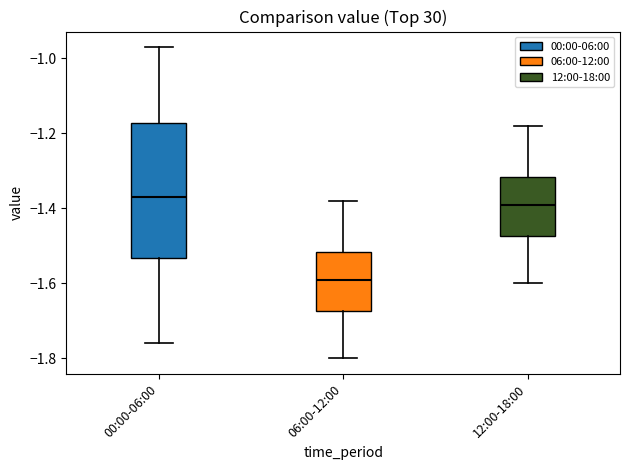

Reading left to right, transcribe this box plot: for each box, give where its median line is, the range the box spans, and where its two whiskers end, as read against the y-axis. The values are not printed on the chart, so give them approximately, as read against the axis.

00:00-06:00: median -1.36, box -1.54 to -1.18, whiskers -1.76 to -0.96
06:00-12:00: median -1.58, box -1.68 to -1.52, whiskers -1.80 to -1.38
12:00-18:00: median -1.38, box -1.48 to -1.32, whiskers -1.60 to -1.18